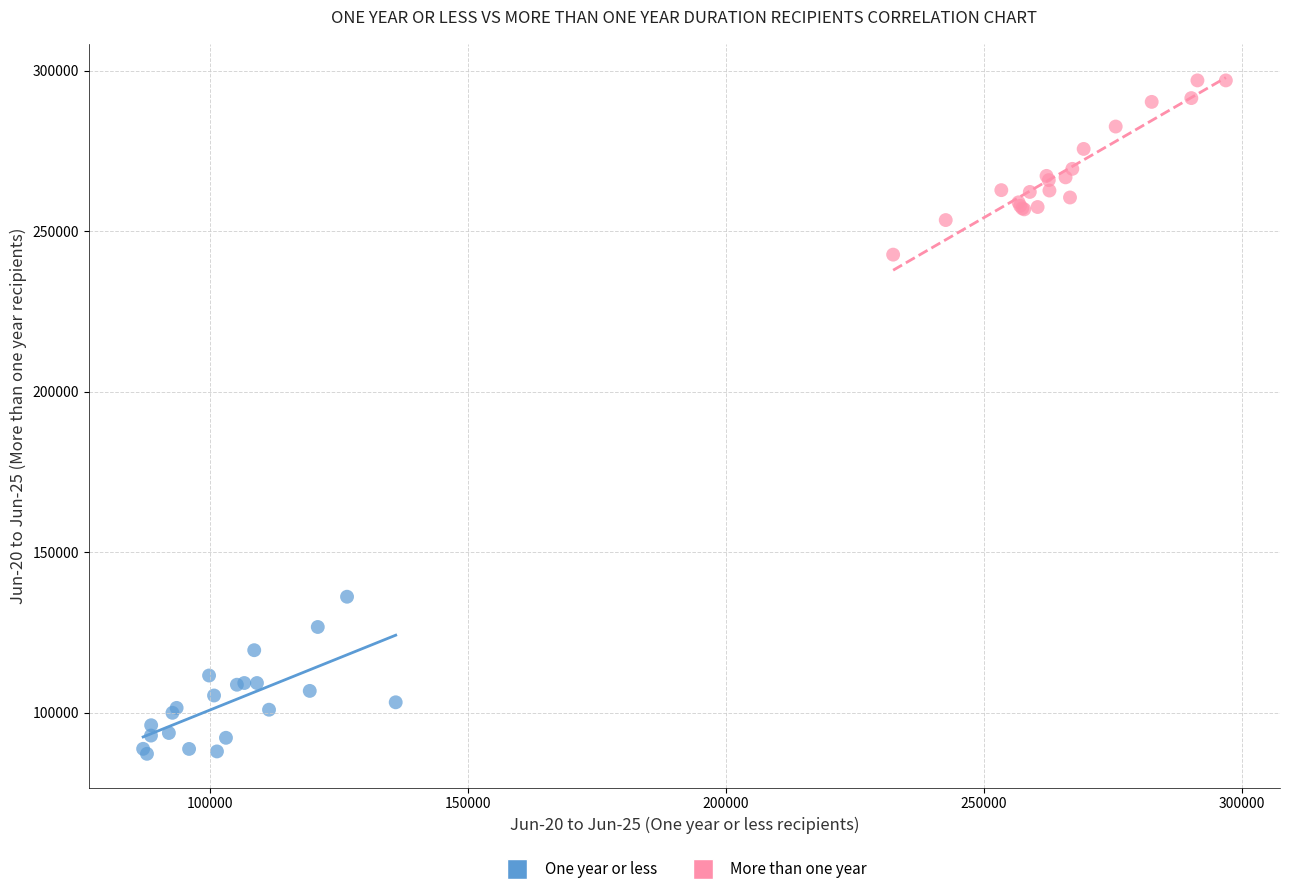

Which series contains the lowest Y value?

One year or less